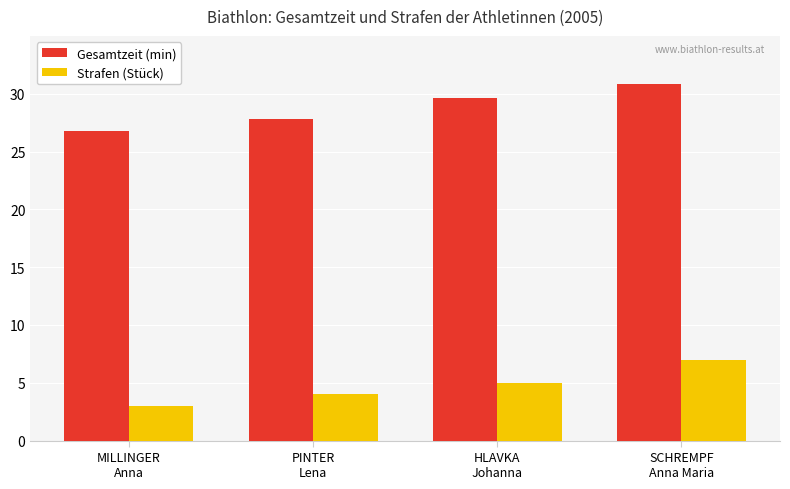

What is the lowest value of the Gesamtzeit (min) series?

26.8